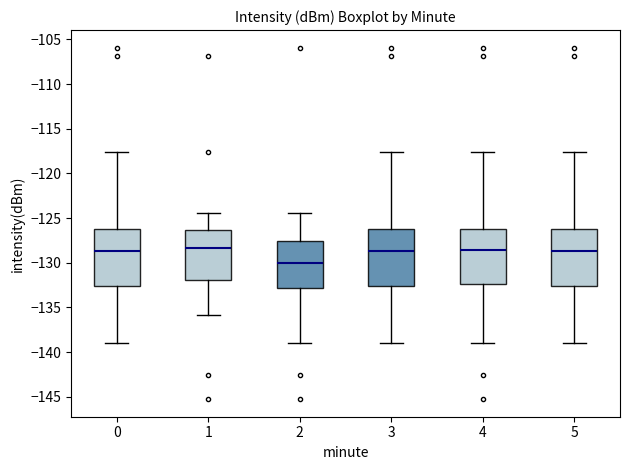

Reading left to right, read every box against the y-axis: the position of its median line, the range the box covers, and the ends of its whiskers. The values are not printed on the chart, so give them approximately, as read against the axis.

0: median -128.5, box -132.5 to -126.5, whiskers -139.0 to -117.5
1: median -128.5, box -132.0 to -126.5, whiskers -136.0 to -124.5
2: median -130.0, box -133.0 to -127.5, whiskers -139.0 to -124.5
3: median -128.5, box -132.5 to -126.5, whiskers -139.0 to -117.5
4: median -128.5, box -132.5 to -126.0, whiskers -139.0 to -117.5
5: median -128.5, box -132.5 to -126.5, whiskers -139.0 to -117.5